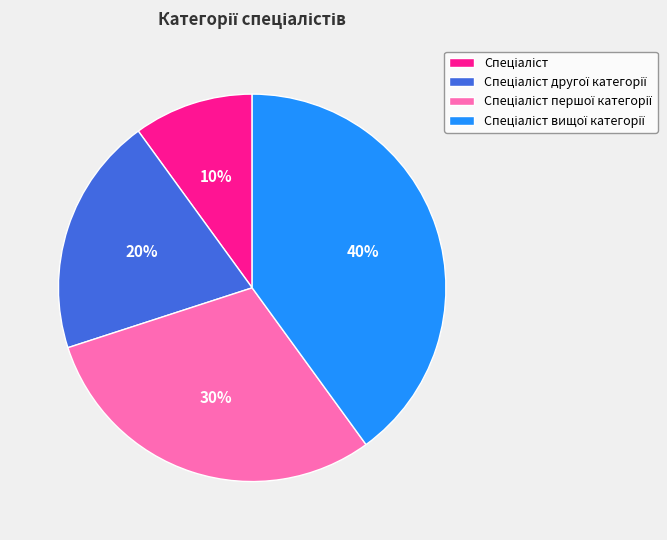

To the nearest percent, what is the difference between the largest and smallest slice percentages?

30%